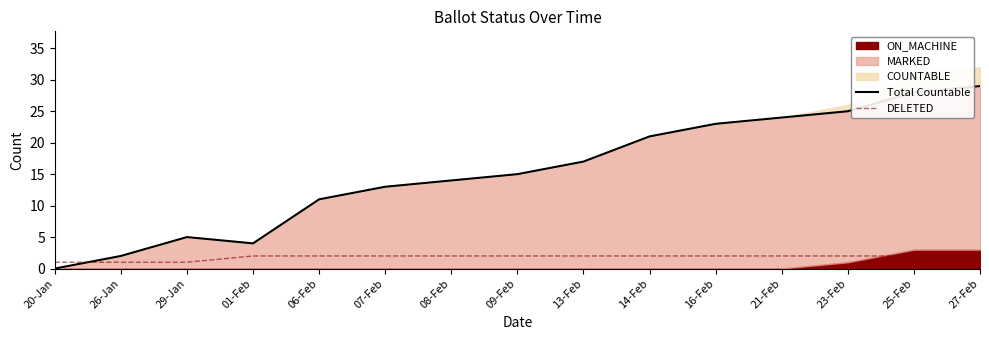

What is the difference between the highest and lowest values at 09-Feb?

13